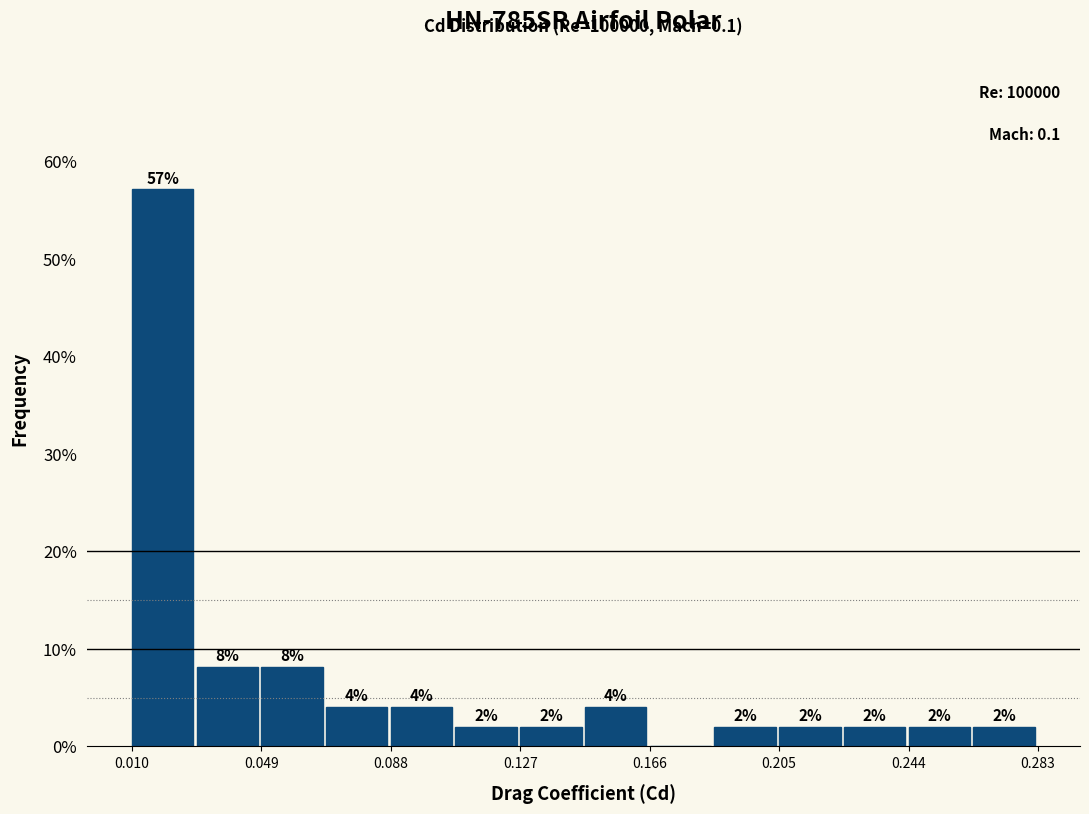

Around what value on the x-axis is the tallest bar? Give the approximate position of its centre, as read against the axis.

0.020